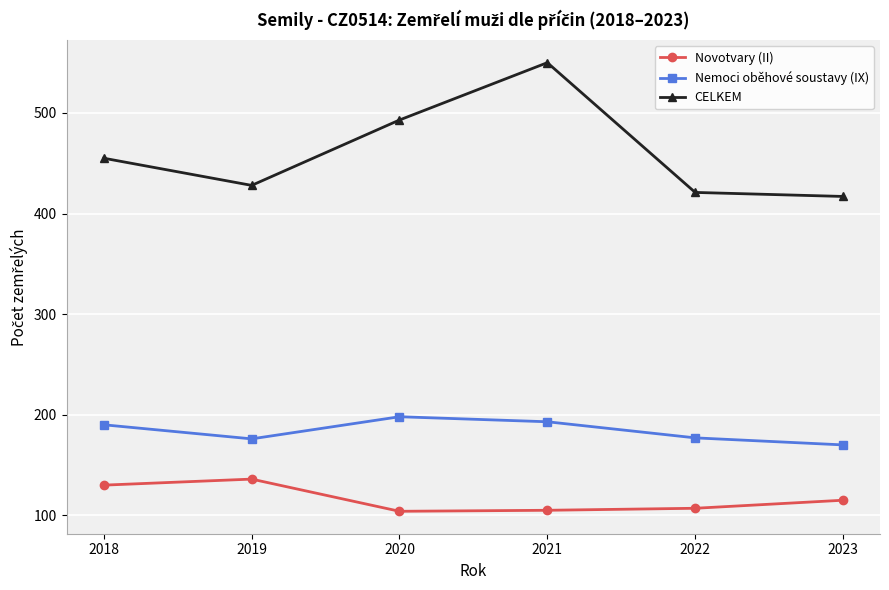

The CELKEM series shows 144 at 2023. True or false?

False